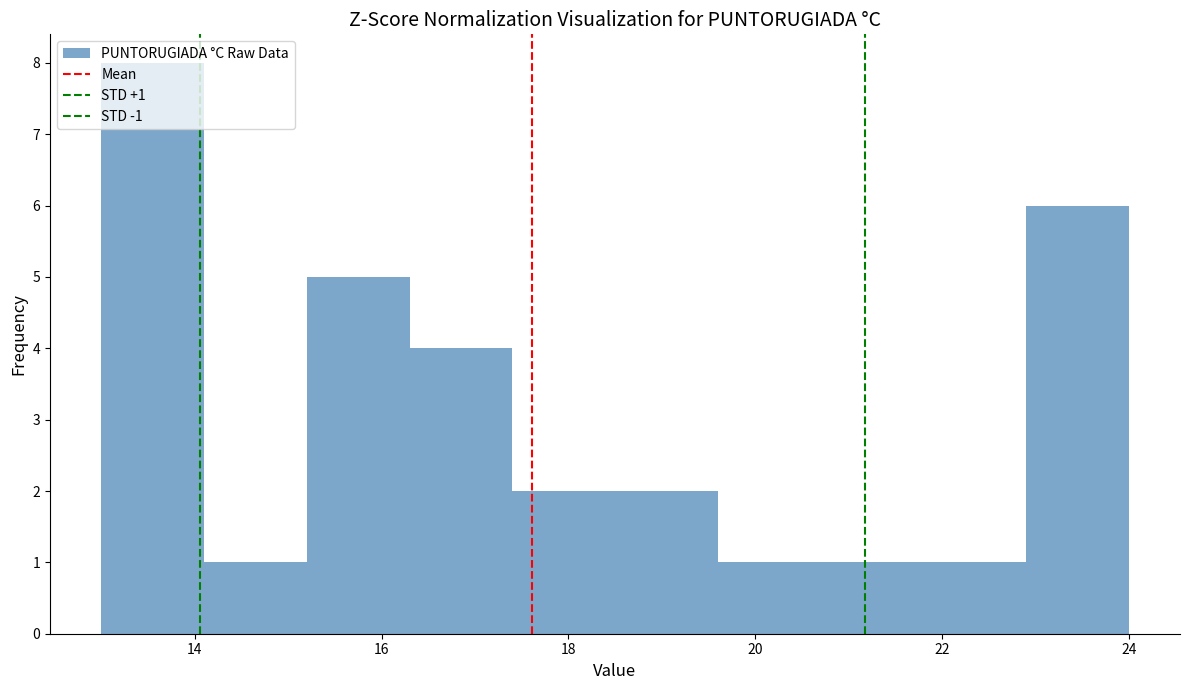

Over which range of the x-axis is the bar tallest?

13.0 to 14.1